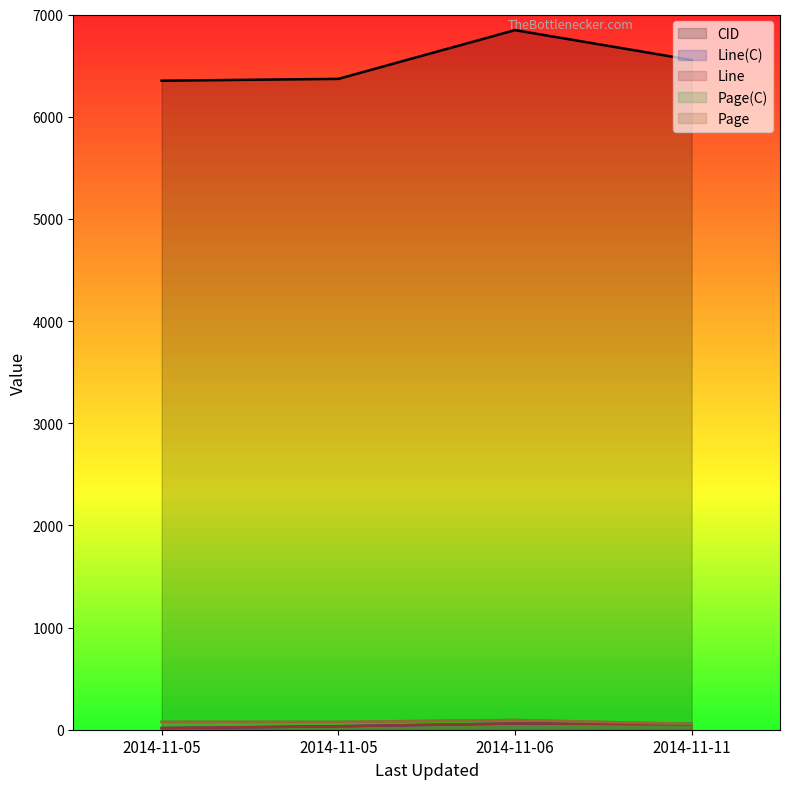

Which label corresponds to the largest value in the chart?

2014-11-06